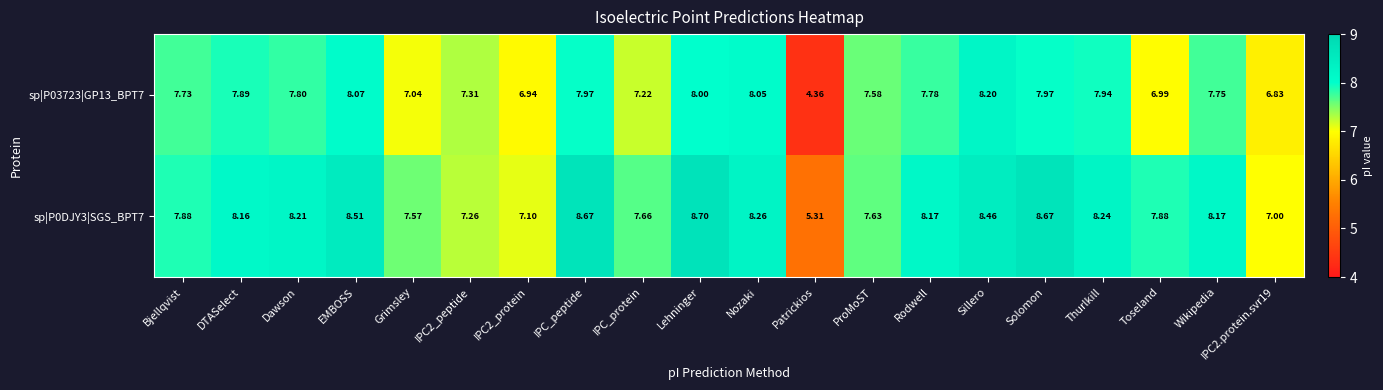

Which series has the largest range (max minus min)?

sp|P03723|GP13_BPT7